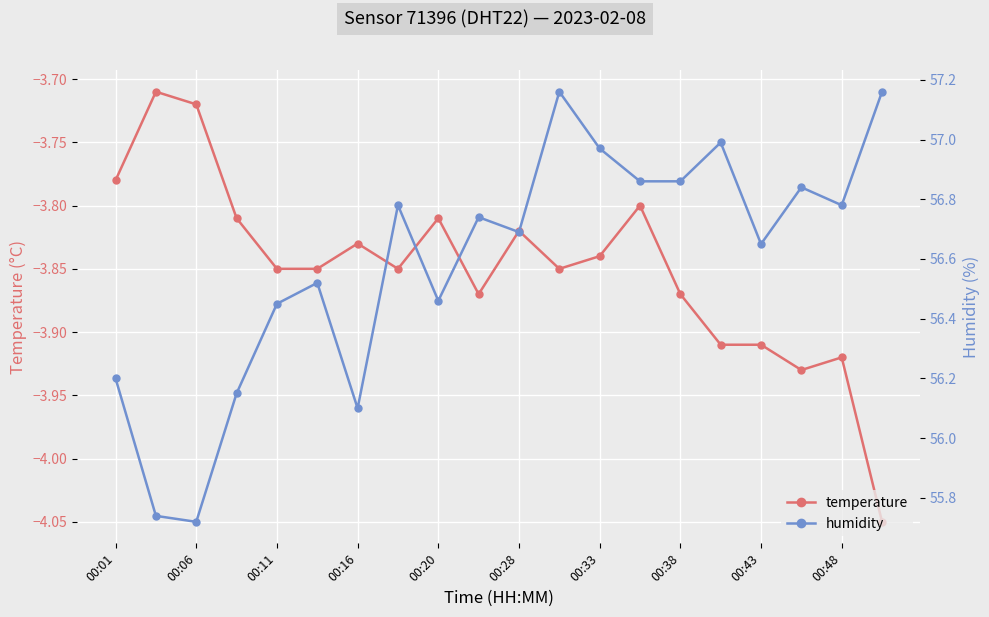

Is this an area chart (filled region under the line)?

No